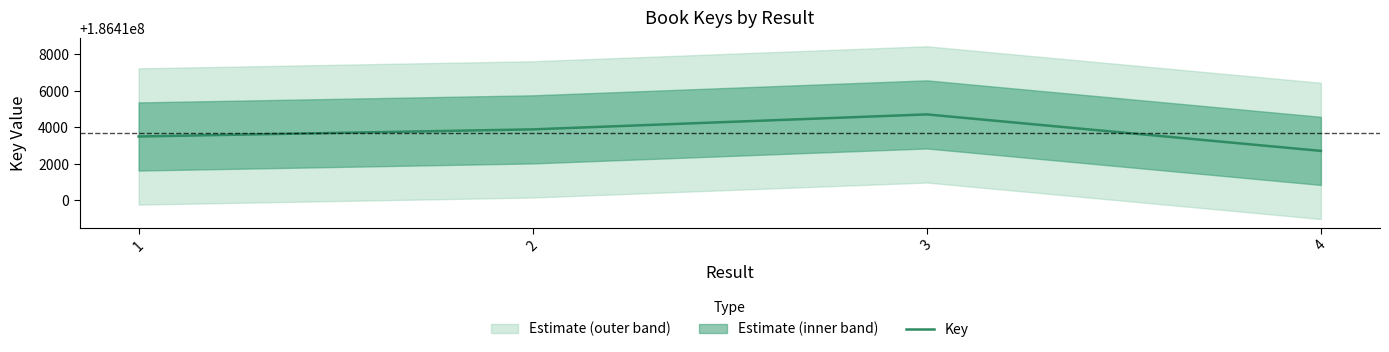

What is the change in value from 1 to 2?

+389